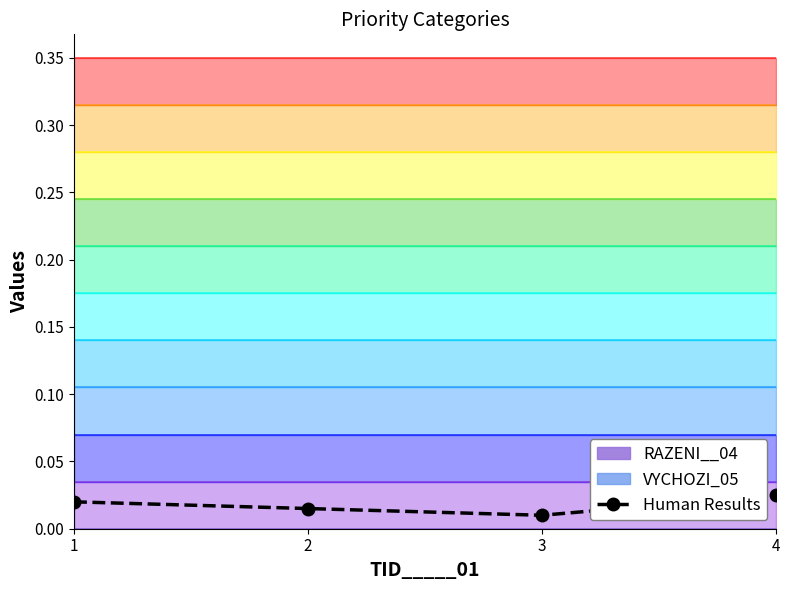

At which category does the data reach its first local valley?

3